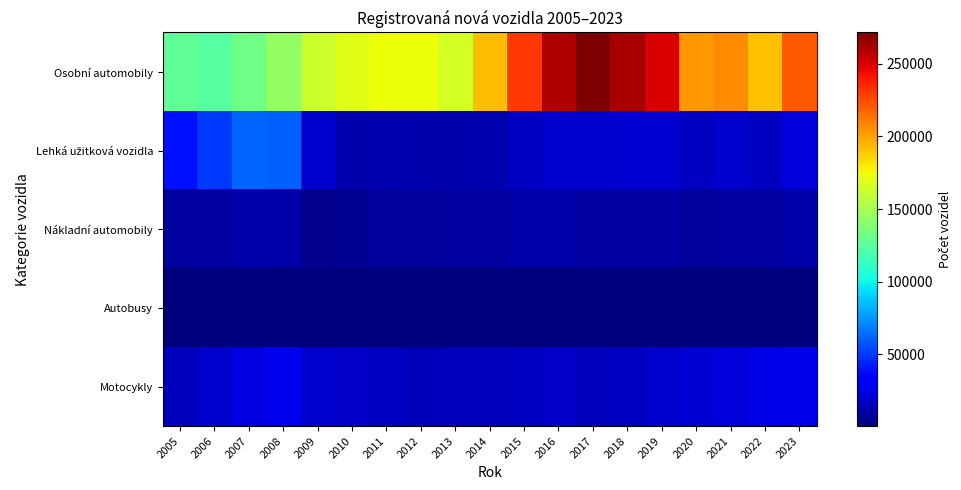

What is the smallest value displayed?

731